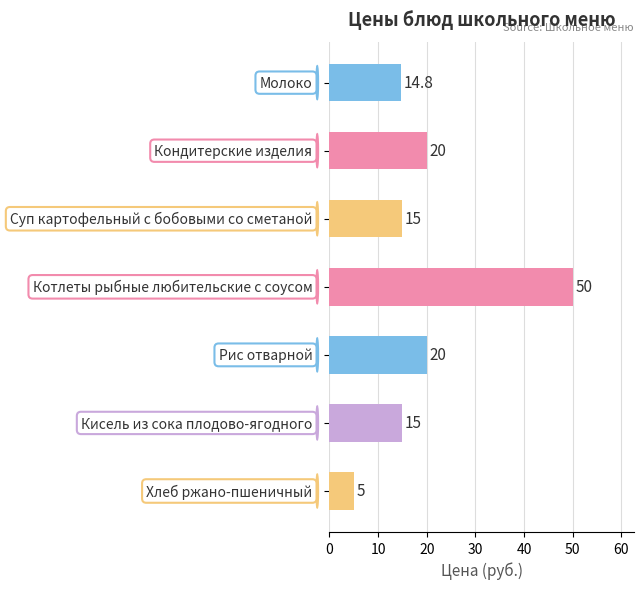

What is the smallest value displayed?

5.0